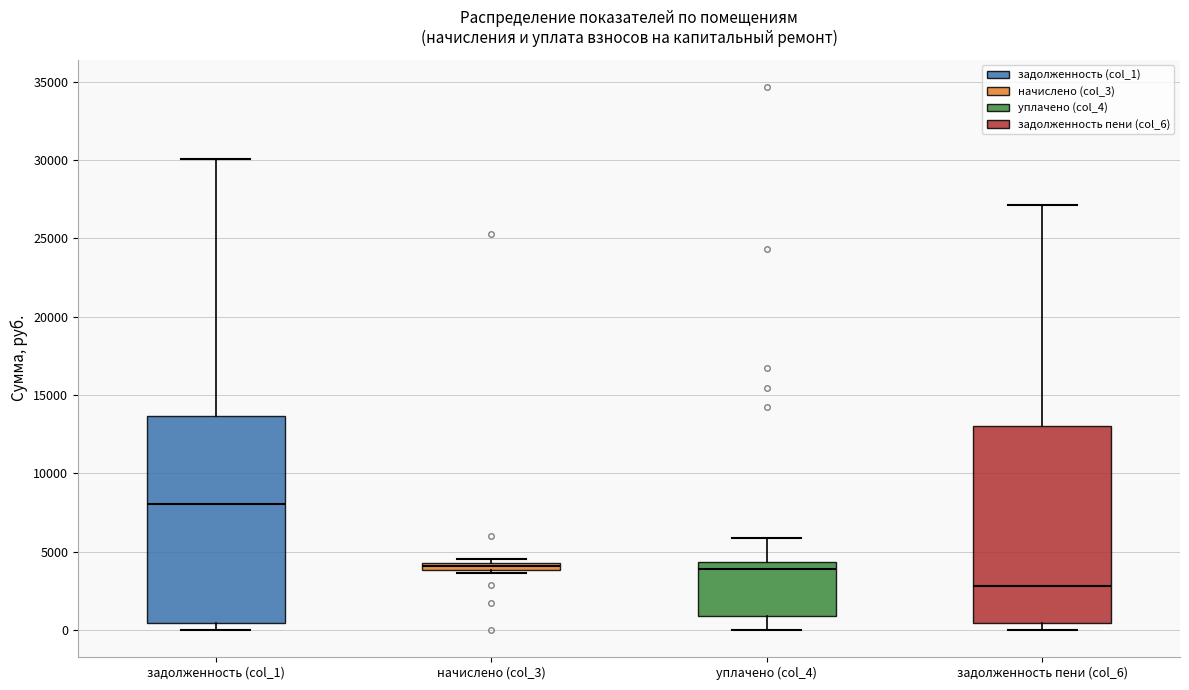

Which box is the tallest, from its lower edge to its upper edge?

задолженность (col_1)